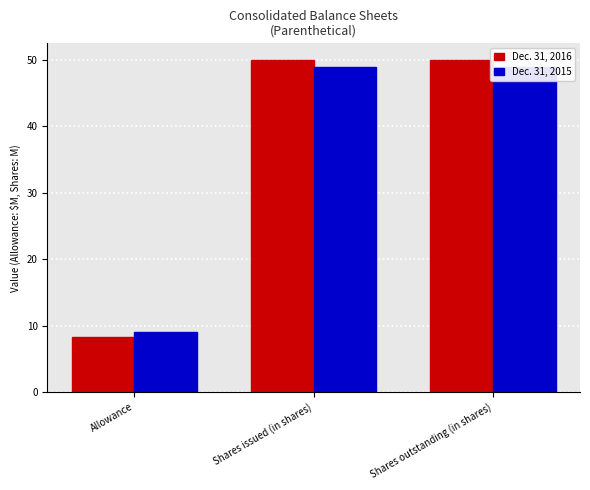

Which series has the largest range (max minus min)?

Dec. 31, 2016